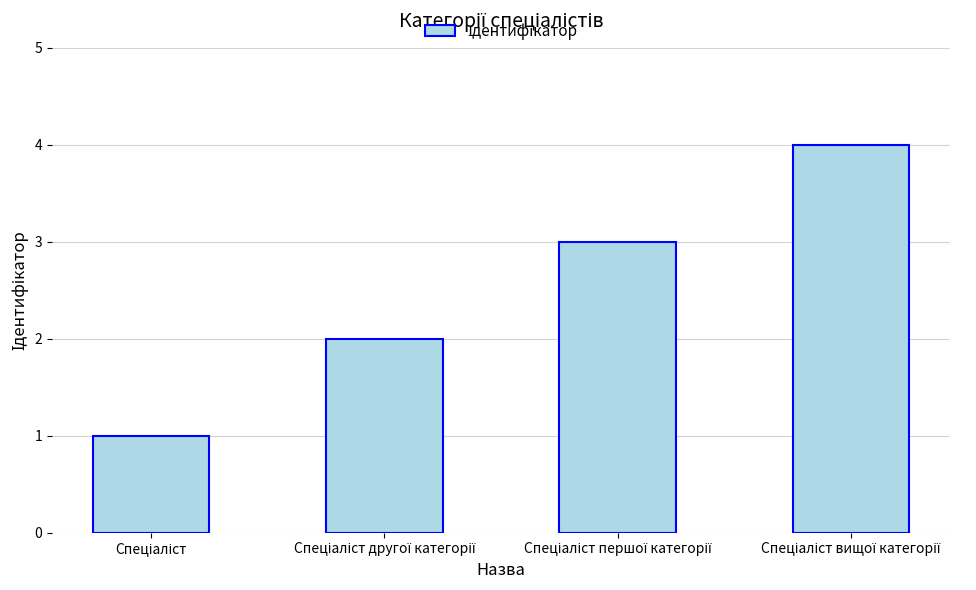

What is the greatest value displayed?

4